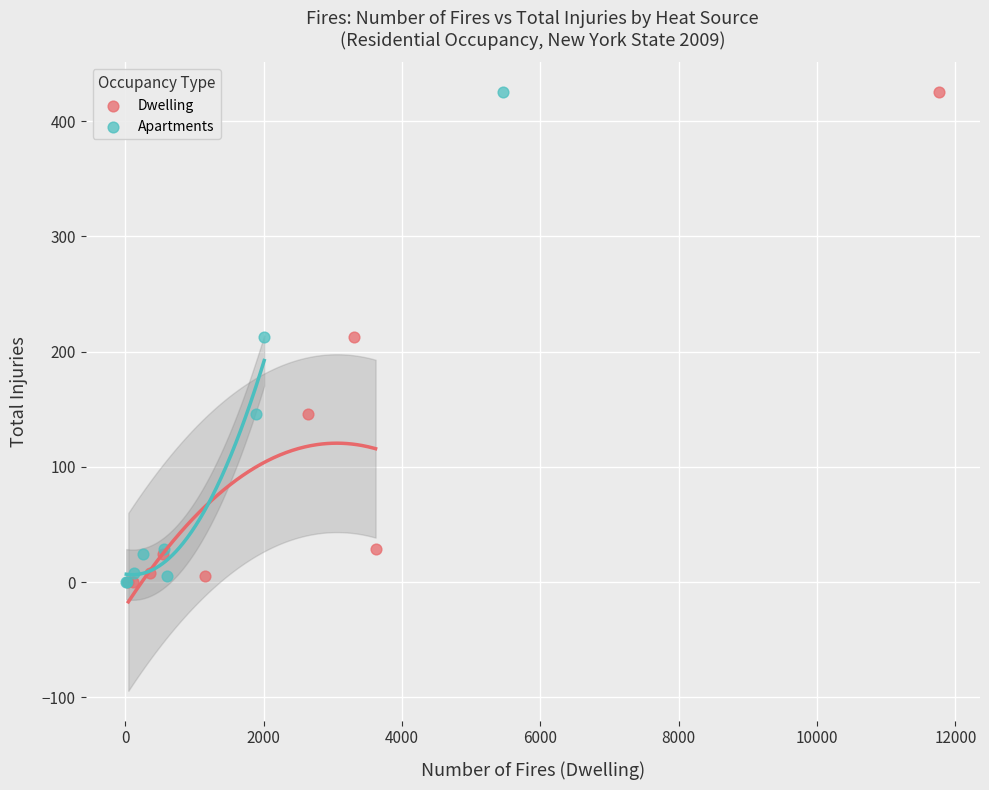

What are all the series names shown in the legend?

Dwelling, Apartments